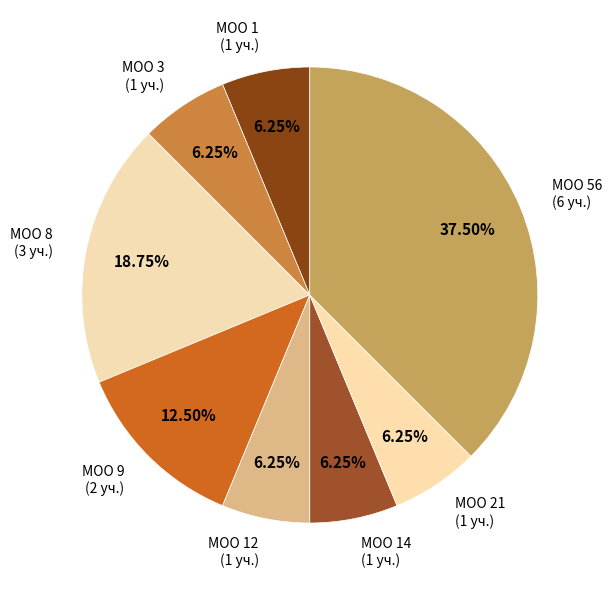

What is the ratio of the value at МОО 3 (1 уч.) to the value at МОО 9 (2 уч.)?

0.5